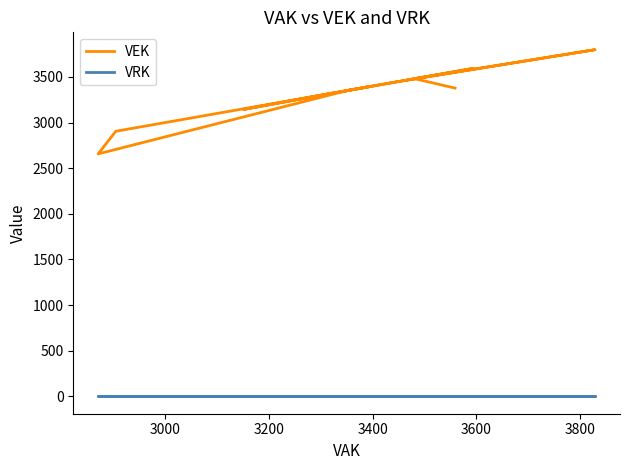

How many data points does each series have?

28